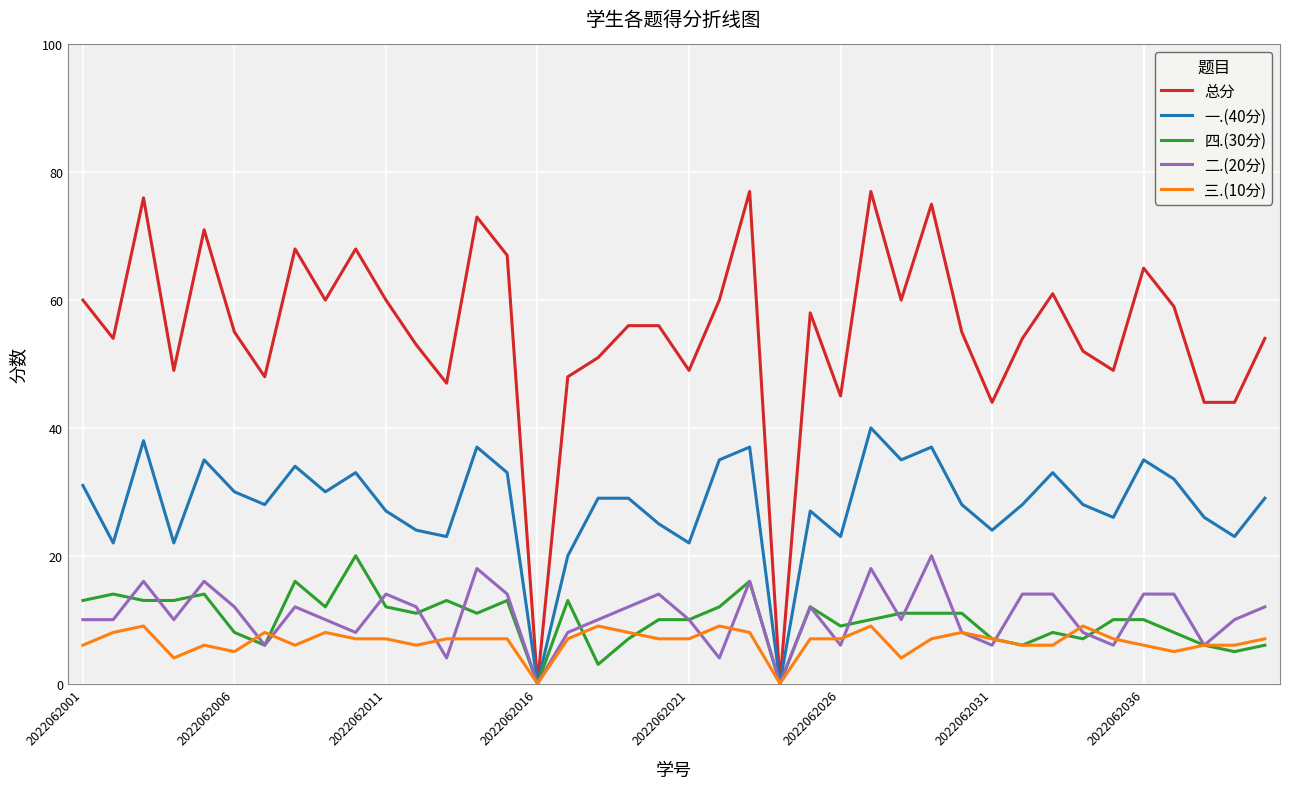

Which series has the largest total across all categories?

总分